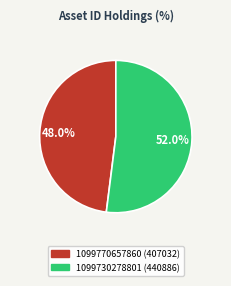

How much of the chart is everything except 1099770657860?

52.0%